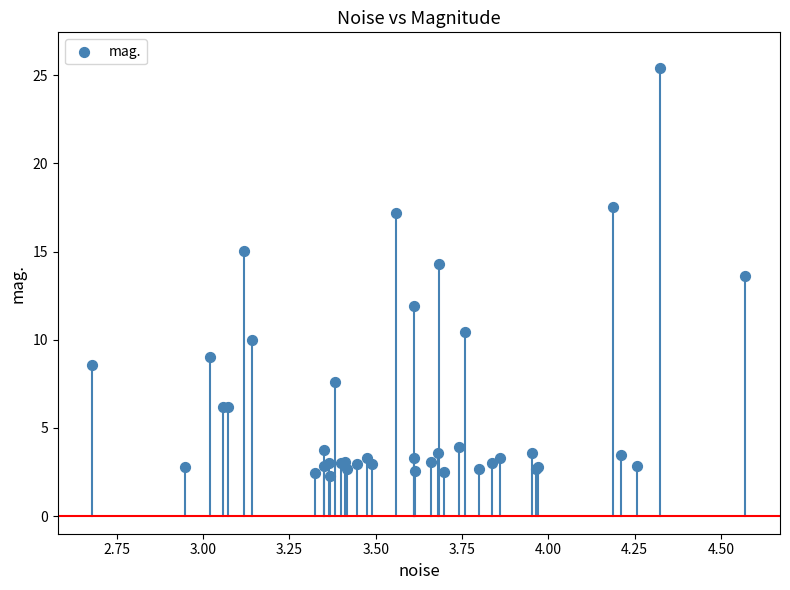

What Y value in the scatter plot is closest to 13?

13.6